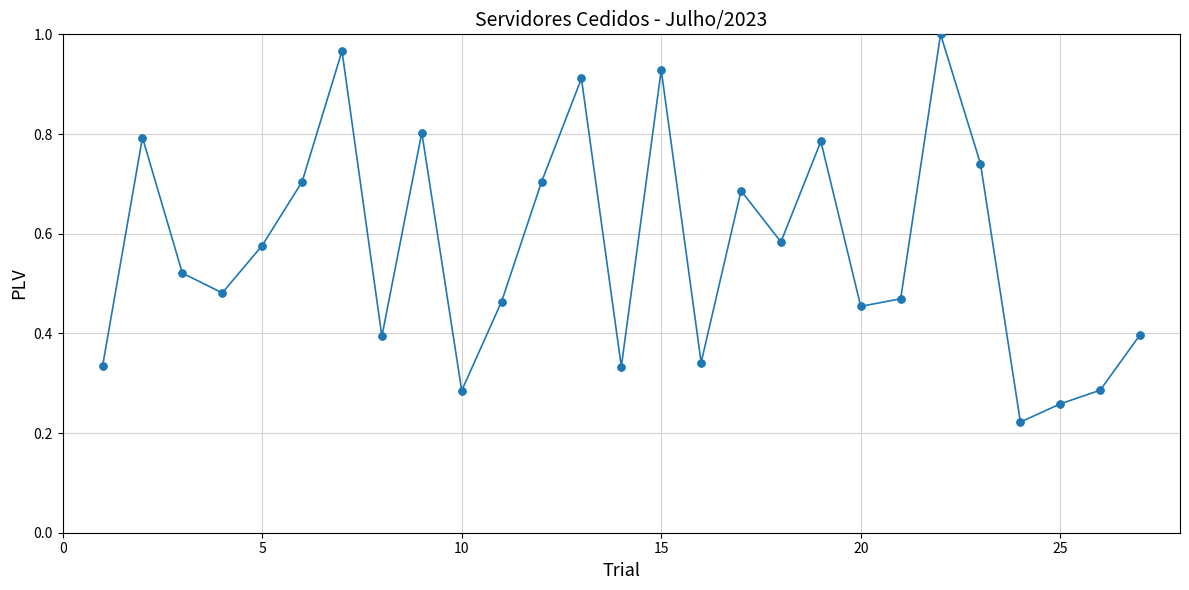

How many points are higher than both their immediate neighbors (excluding endpoints)?

8